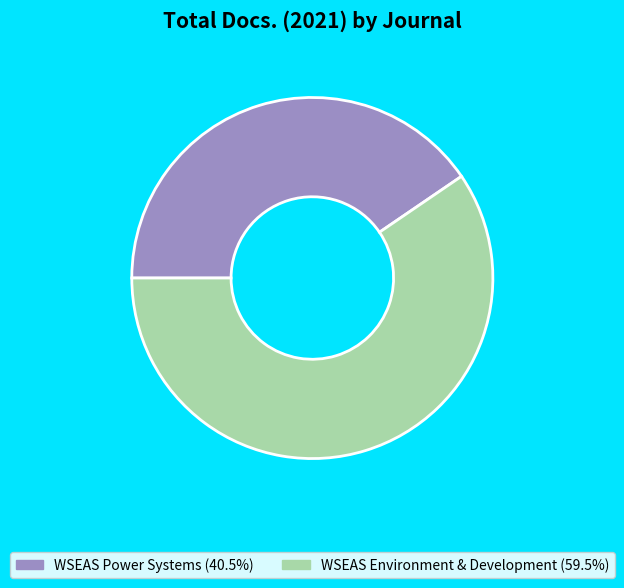

Is there a majority slice in this chart?

Yes